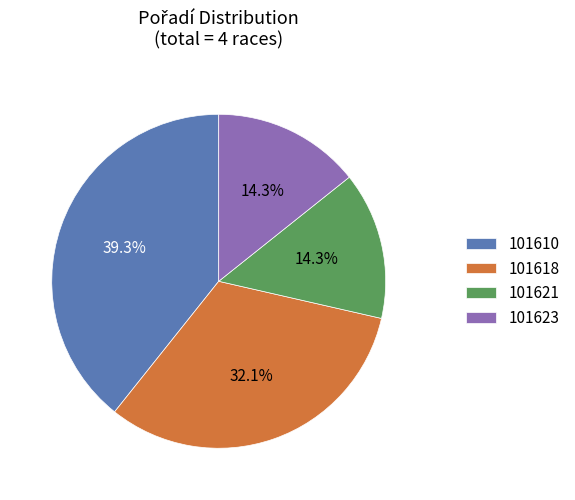

Combined, what portion of the pie is 101621 and 101618?

46.4%